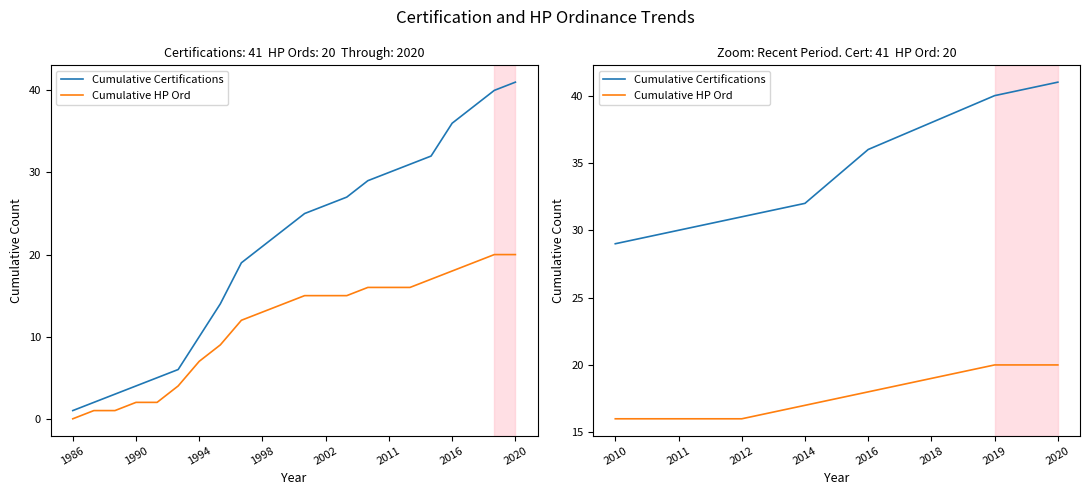

List the series in order of their overall mean, lowest first.

Cumulative HP Ord, Cumulative Certifications